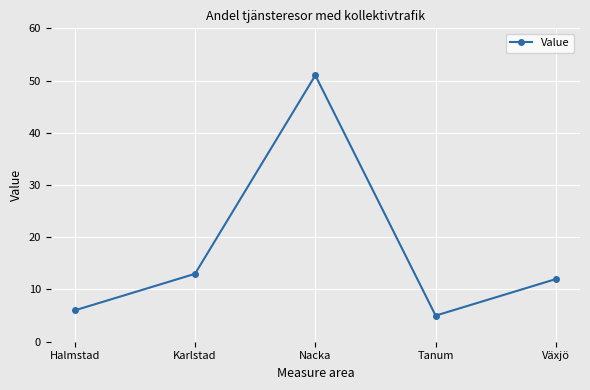

What is the label of the 4th point from the right?

Karlstad